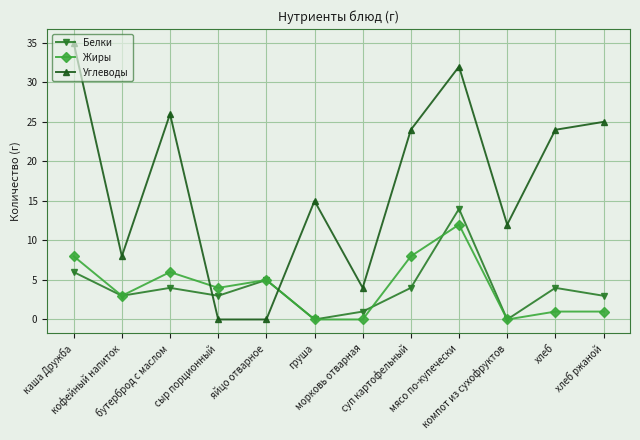

Rank the series by their maximum value, from lowest to highest.

Жиры, Белки, Углеводы